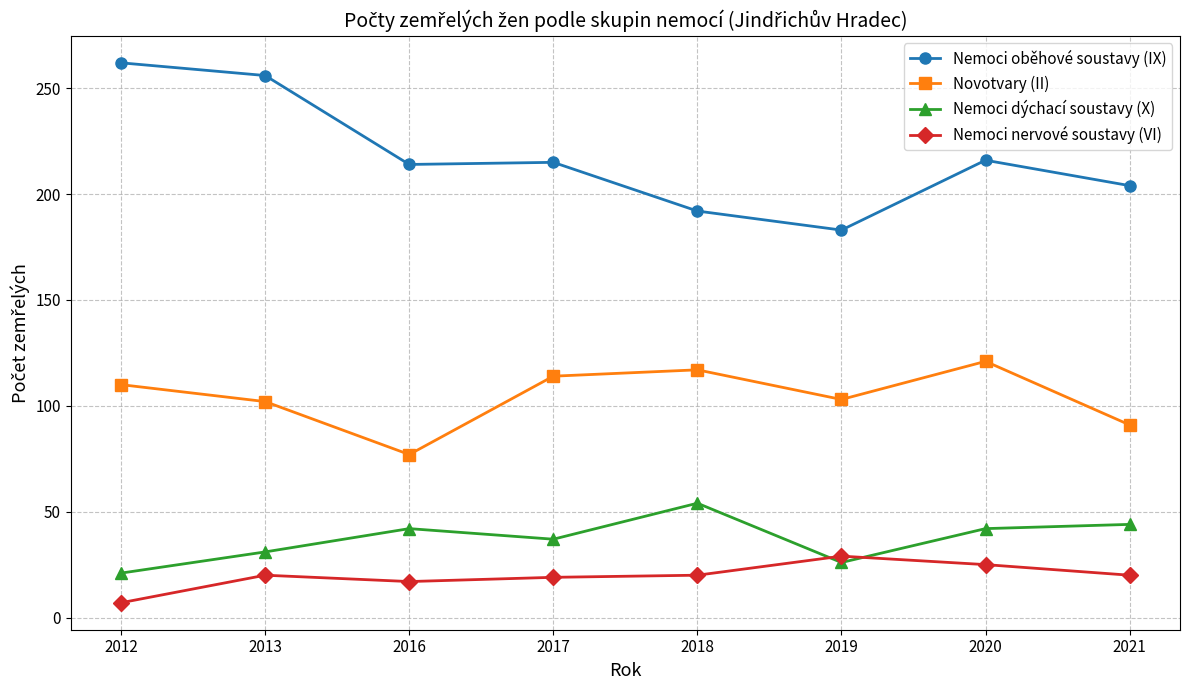

What is the total value across all series at 2012?

400